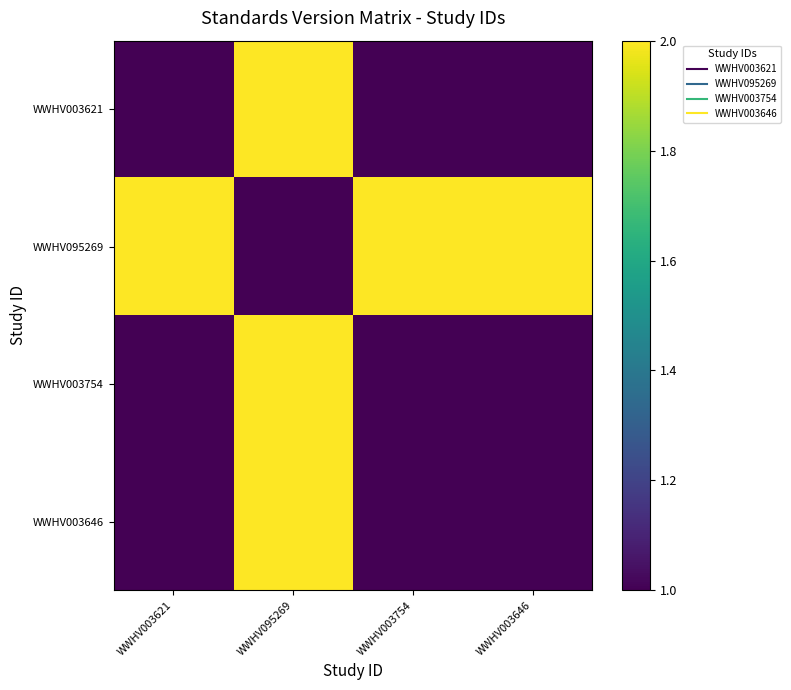

Which has a higher value, WWHV003754 or WWHV003646?

WWHV003754